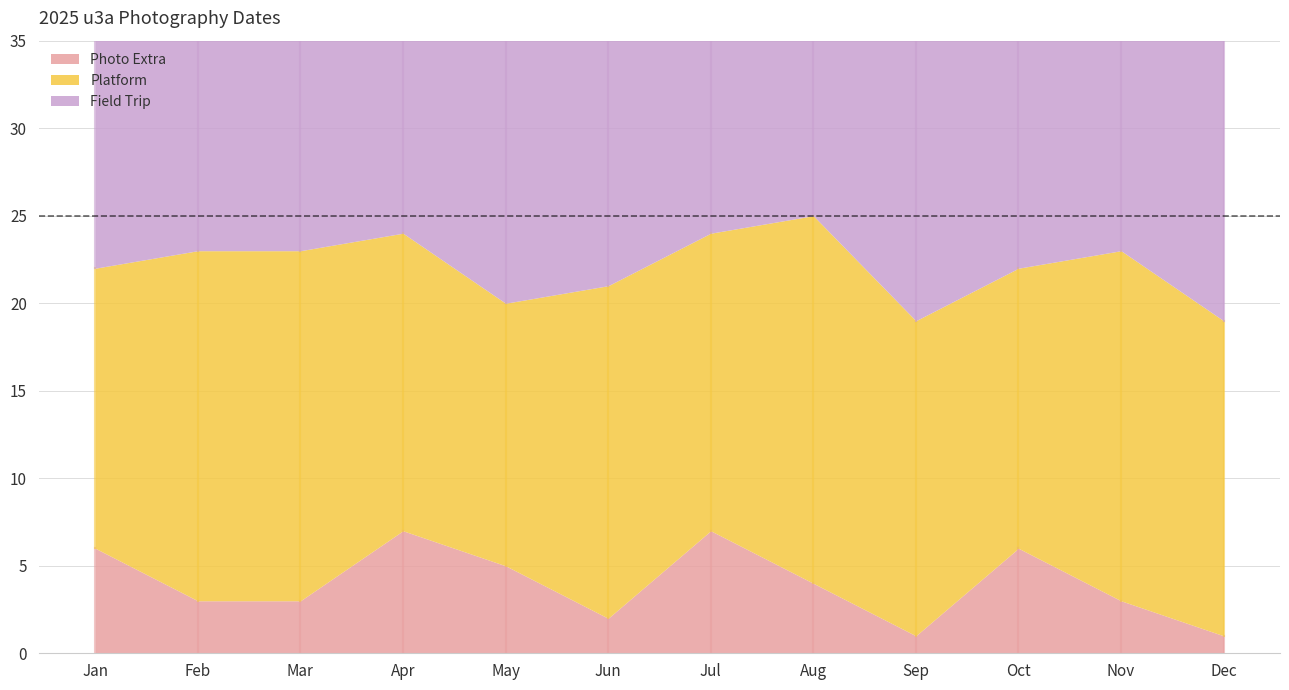

True or false: Platform has a value of 30 at Sep.

False